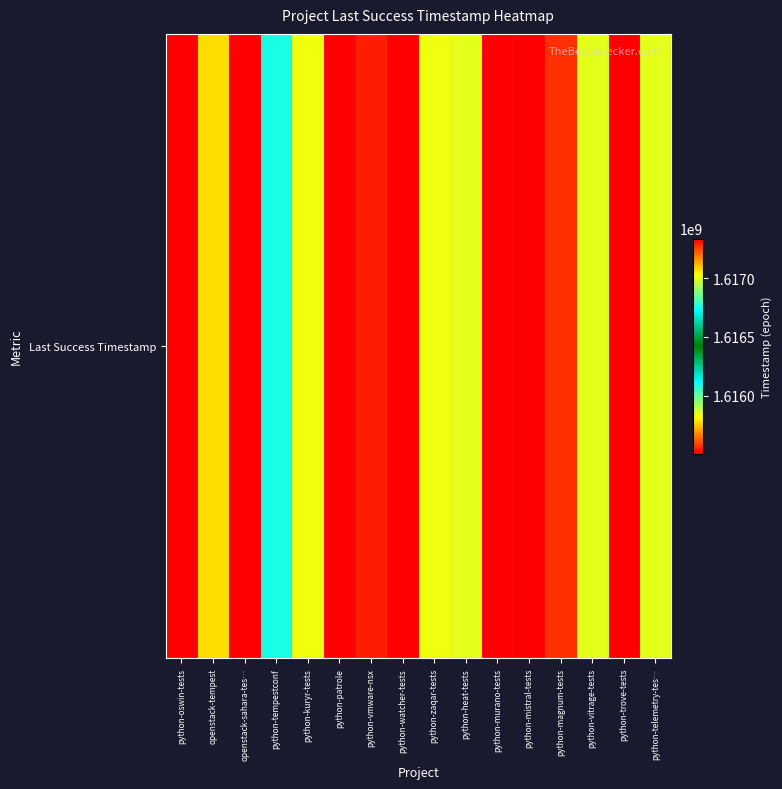

What is the ratio of the value at python-vitrage-tests to the value at python-mistral-tests?

1.0